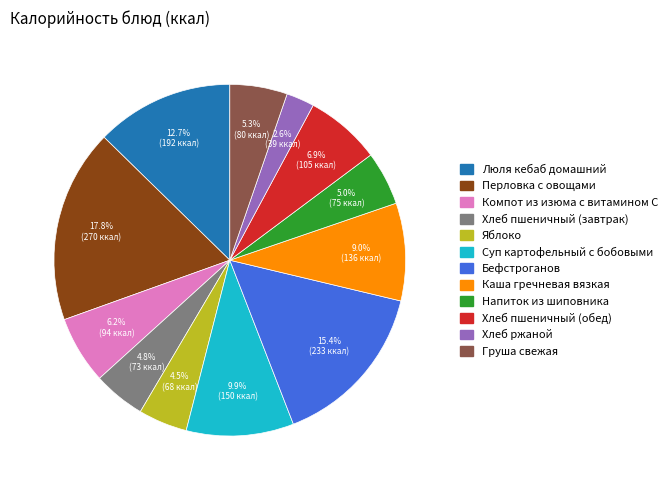

Is the sum of Яблоко and Суп картофельный с бобовыми greater than half?

No